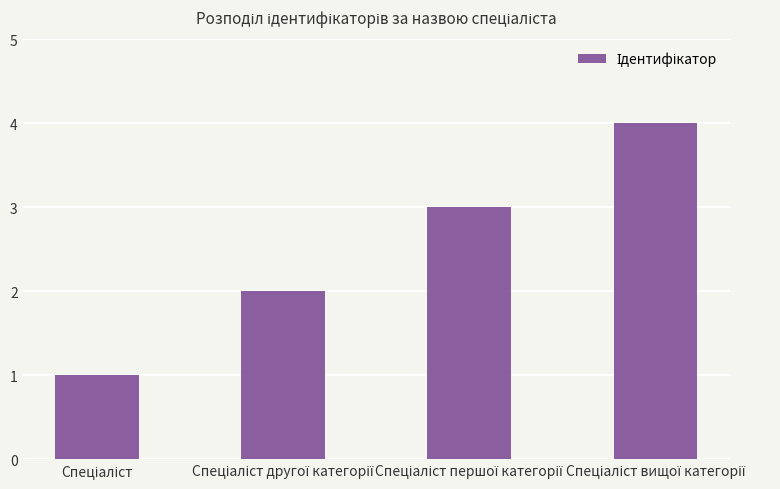

What is the difference between the maximum and minimum values?

3